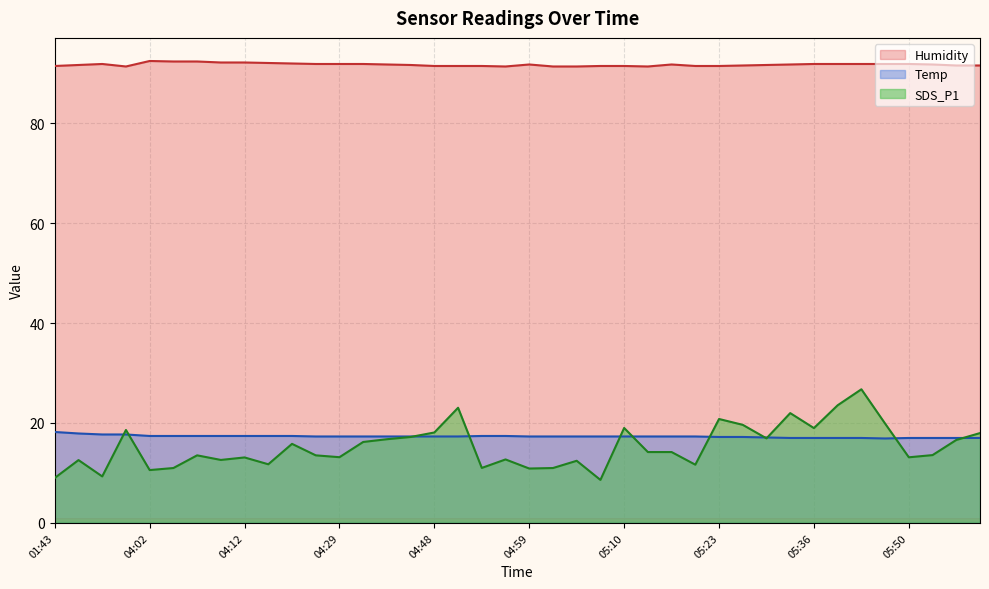

At how many categories does at least one series exceed 36?

40